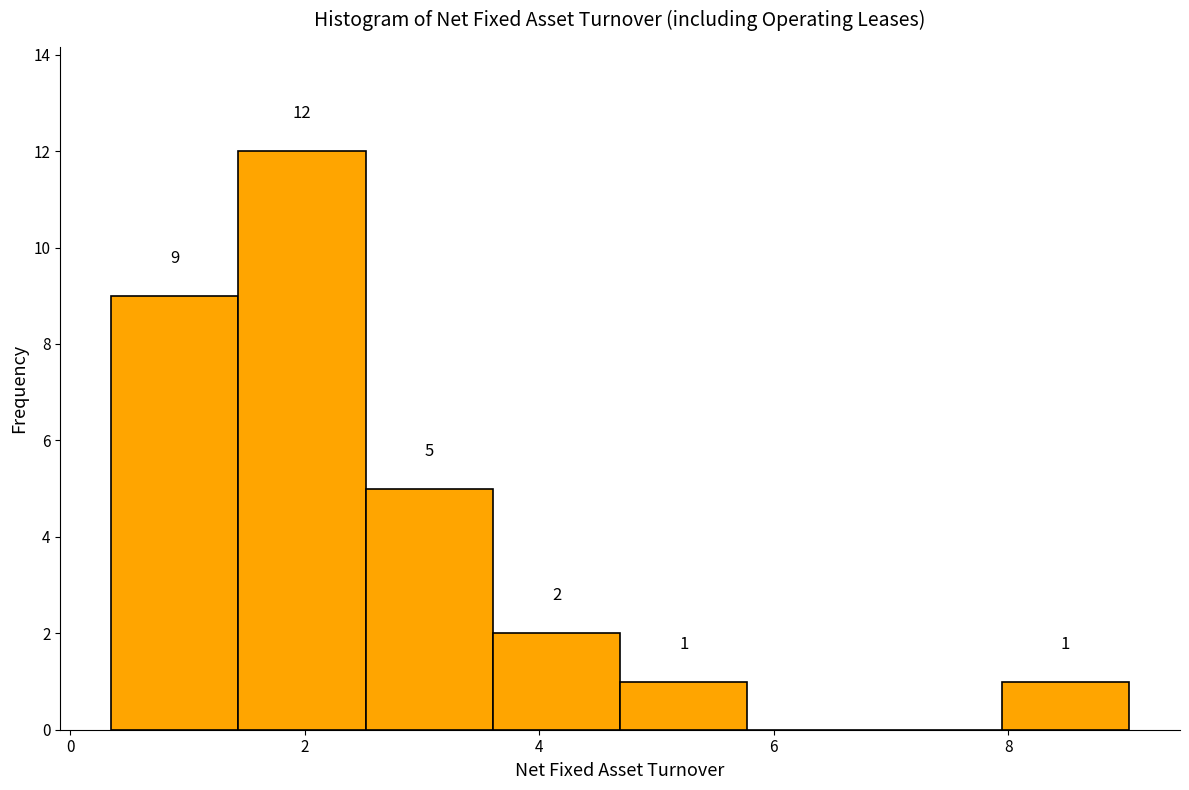

Over which range of the x-axis is the bar tallest?

1.4 to 2.6